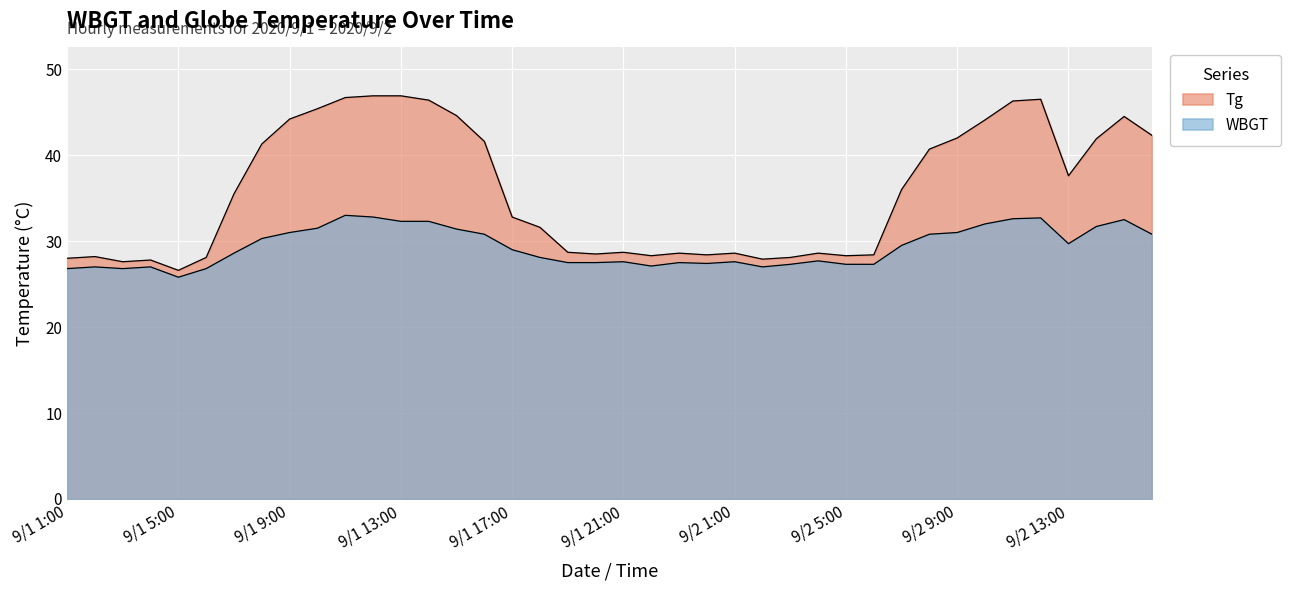

What is the average value of the Tg series?

35.8